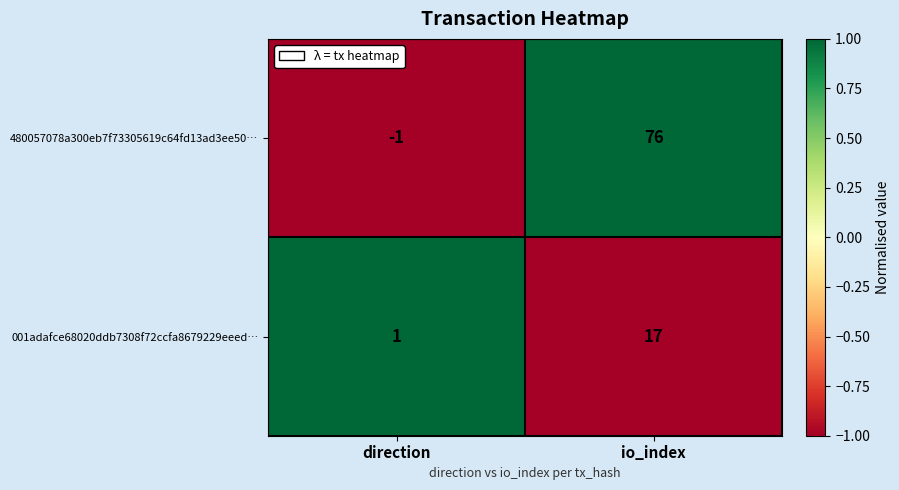

True or false: 480057078a300eb7f73305619c64fd13ad3ee50… has a value of -1 at direction.

True